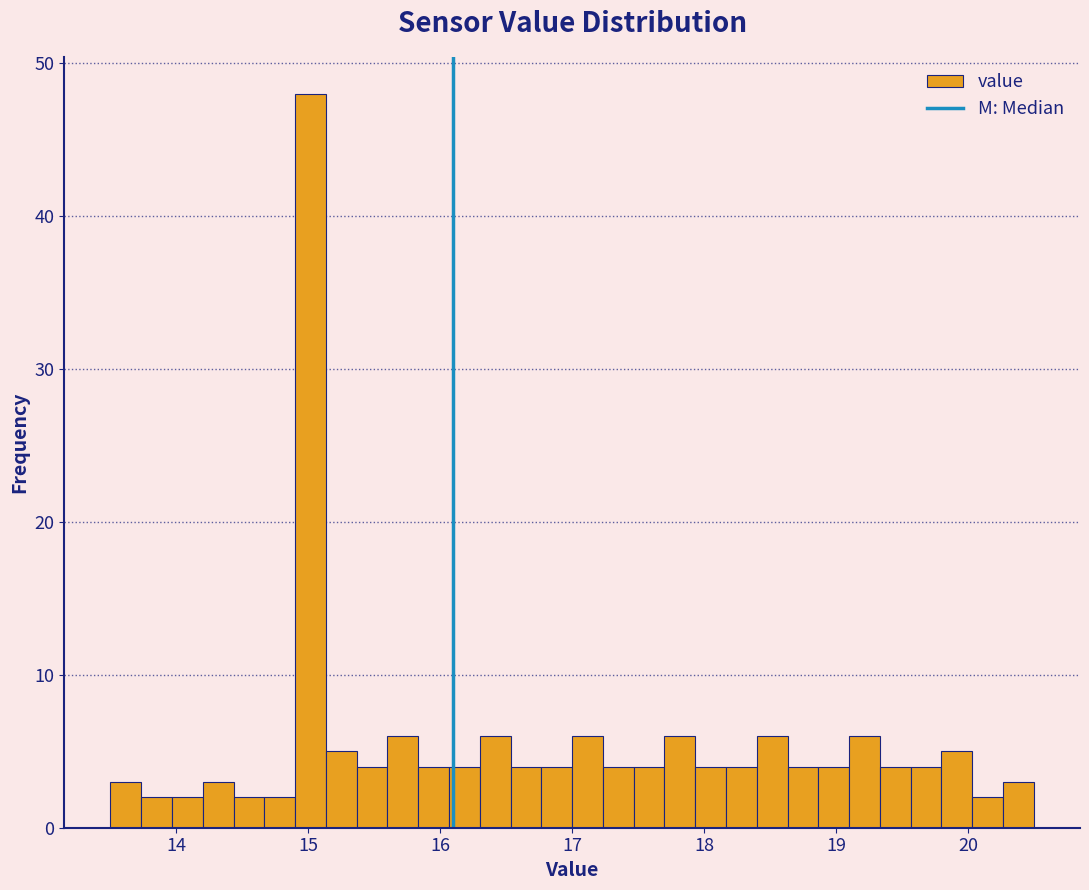

Around what value on the x-axis is the tallest bar? Give the approximate position of its centre, as read against the axis.

15.0